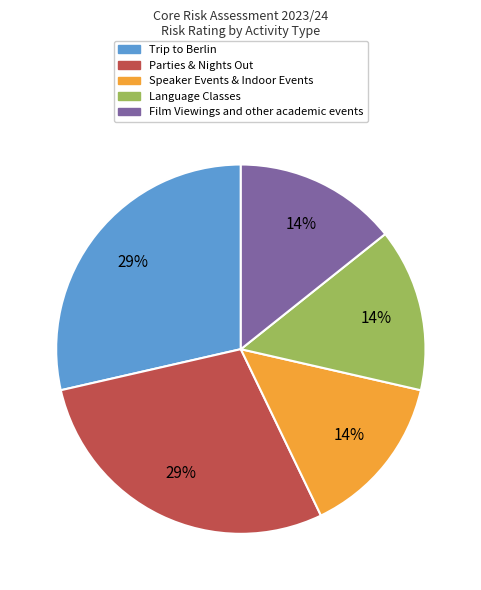

True or false: Language Classes accounts for 2% of the total.

False